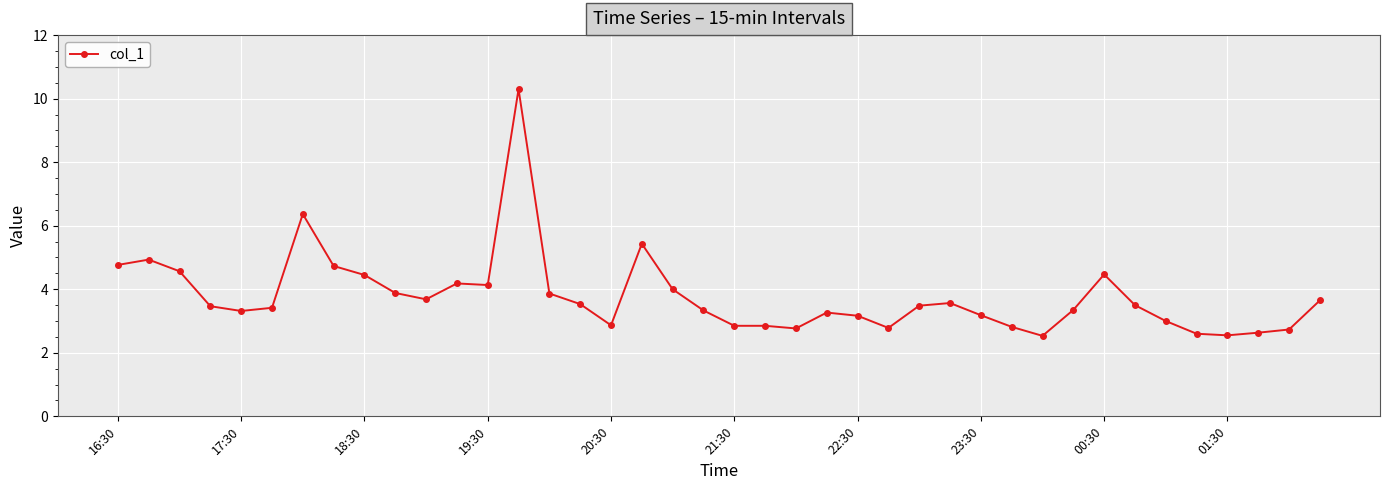

How many series are shown in this chart?

1